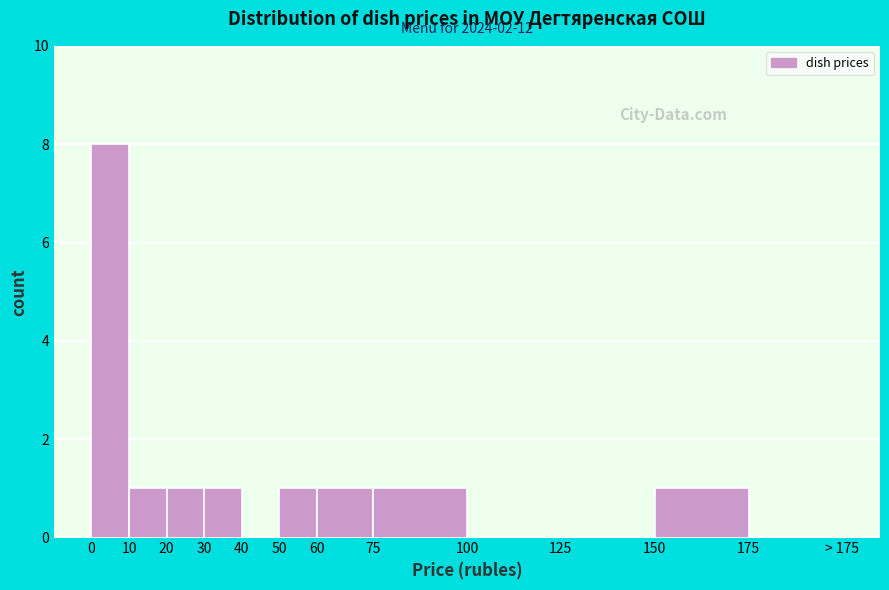

Reading right to left, transcribe all the data shown in this chart.

175=0	150=1	125=0	100=0	75=1	60=1	50=1	40=0	30=1	20=1	10=1	0=8